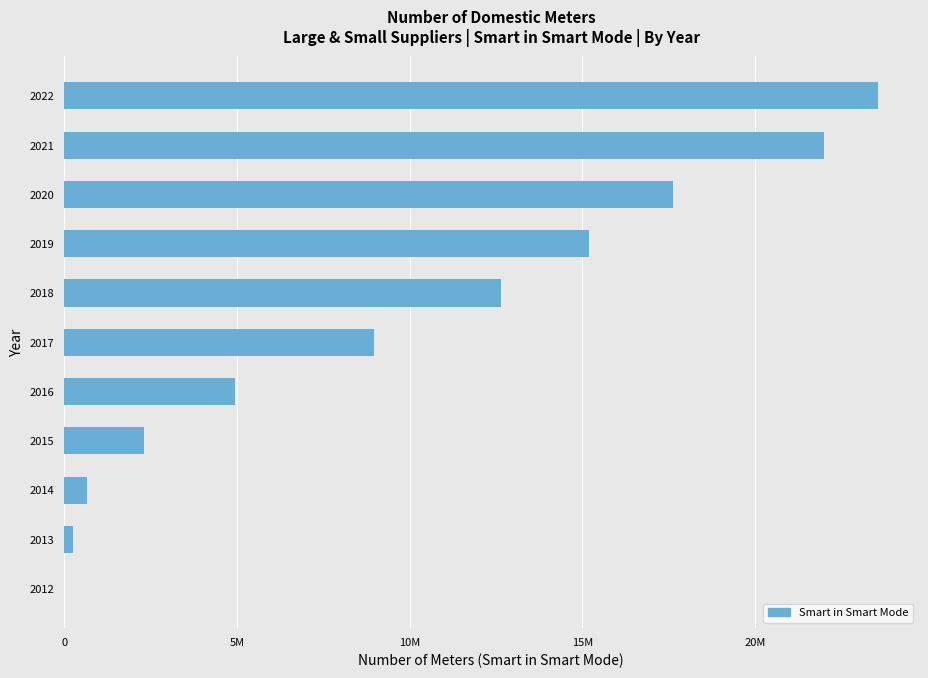

Are the bars horizontal?

Yes